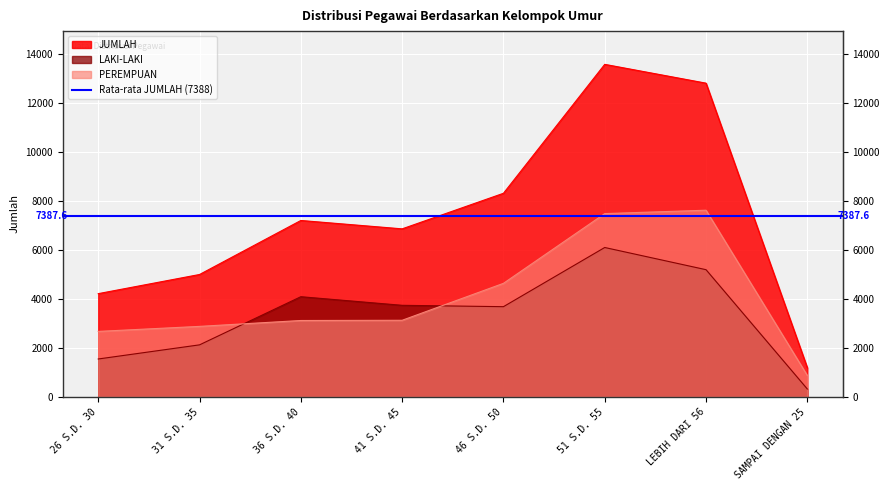

True or false: JUMLAH and PEREMPUAN intersect in this chart.

False